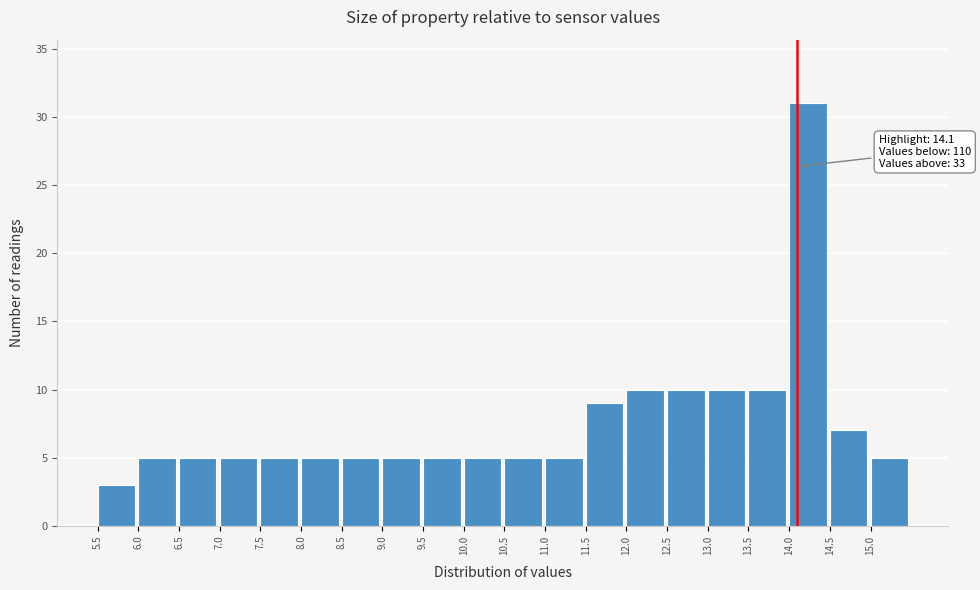

Which range on the x-axis has the tallest bar?

14.0 to 14.5